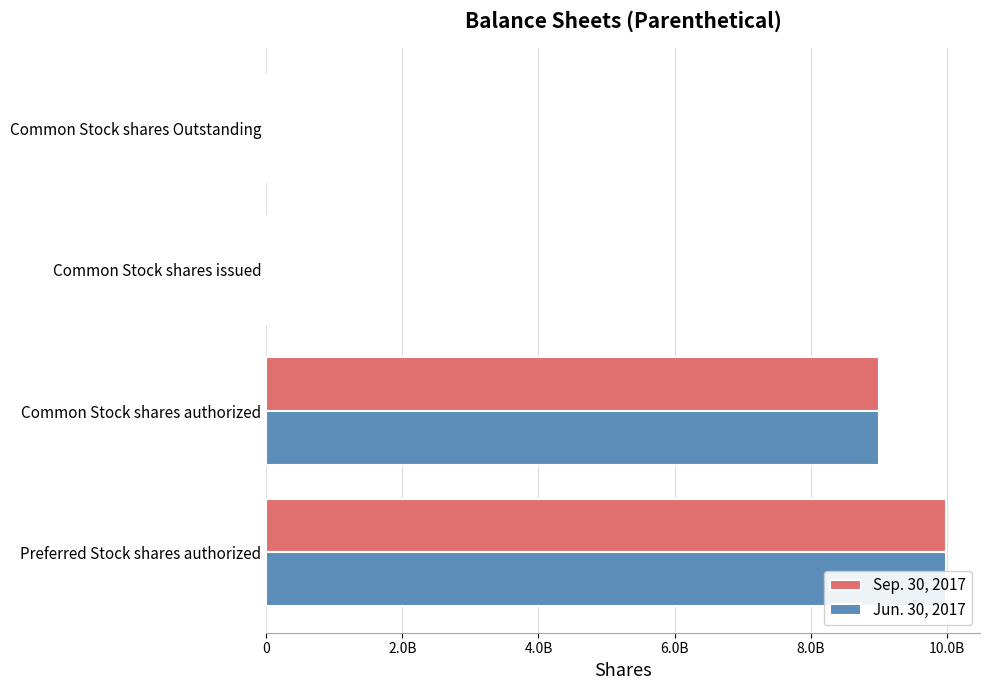

Read the Jun. 30, 2017 value at Preferred Stock shares authorized.

9989886988